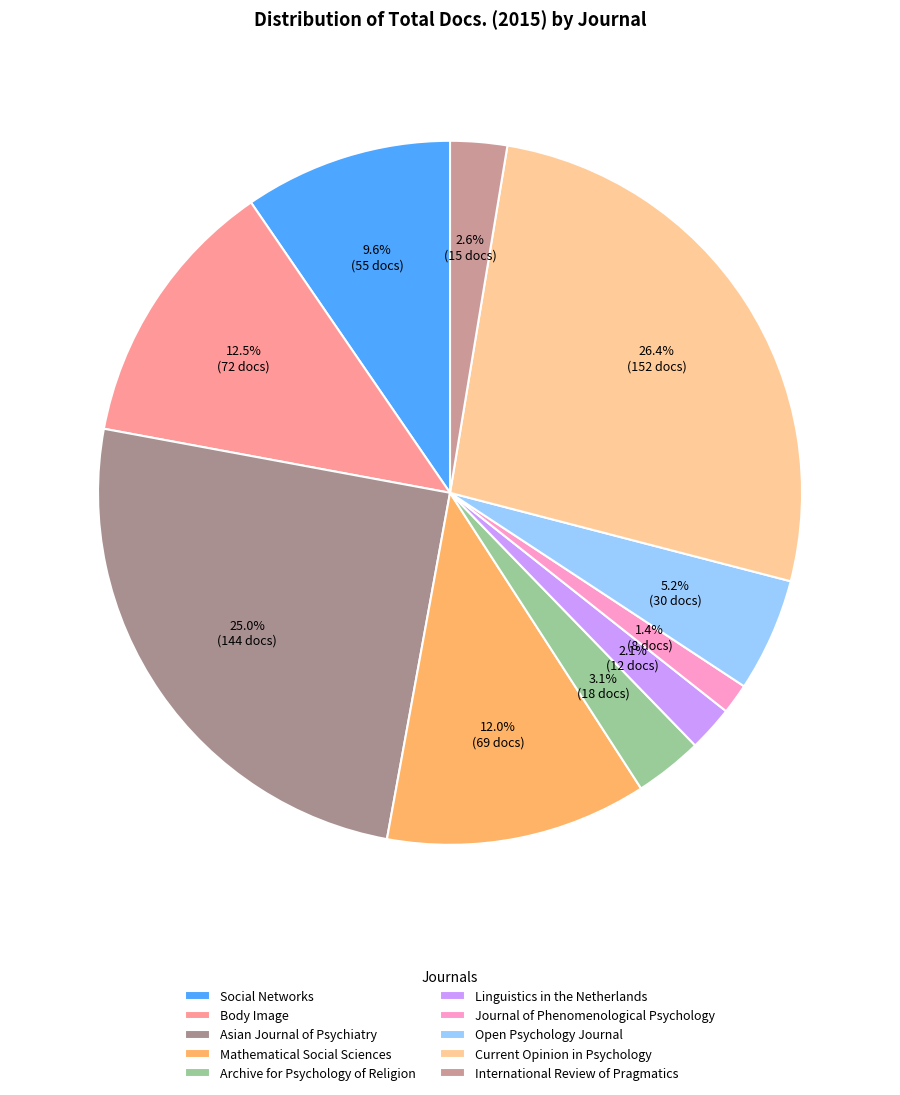

Does International Review of Pragmatics represent more than half of the total?

No